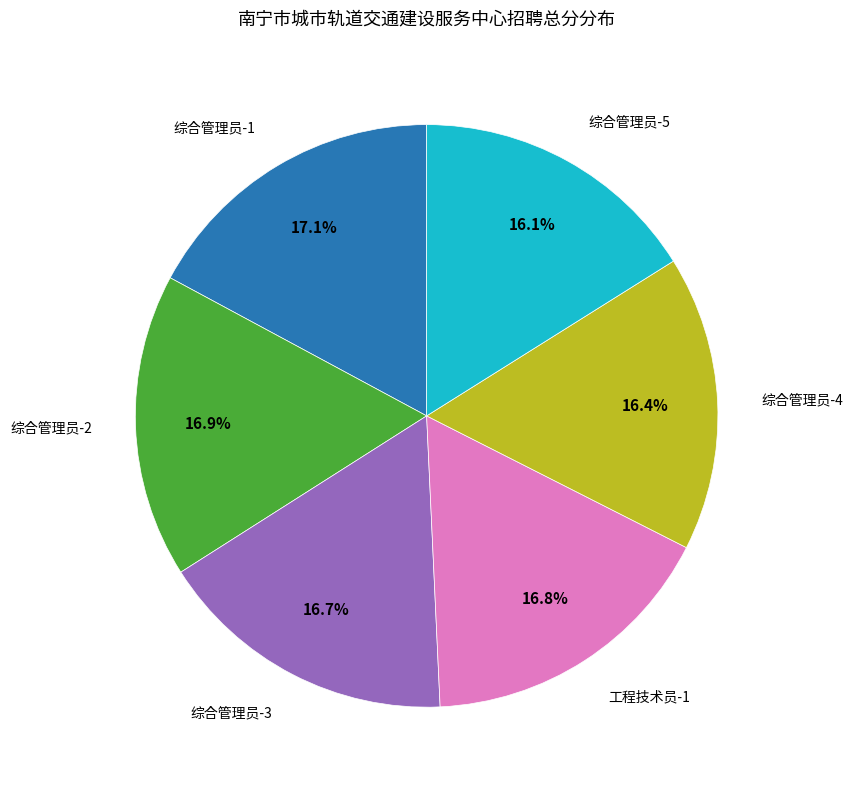

Is there any slice that represents more than half of the pie?

No